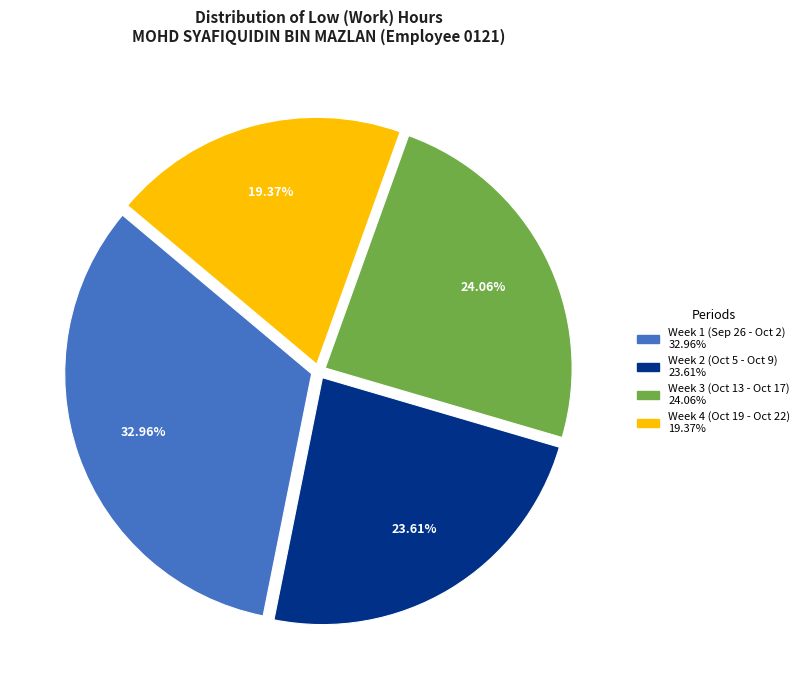

Does any single category account for the majority?

No